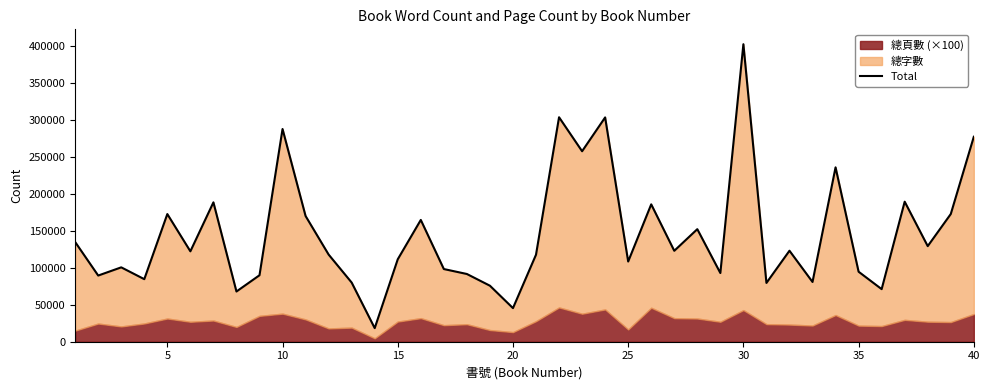

What is the difference between the maximum and minimum values?

384400